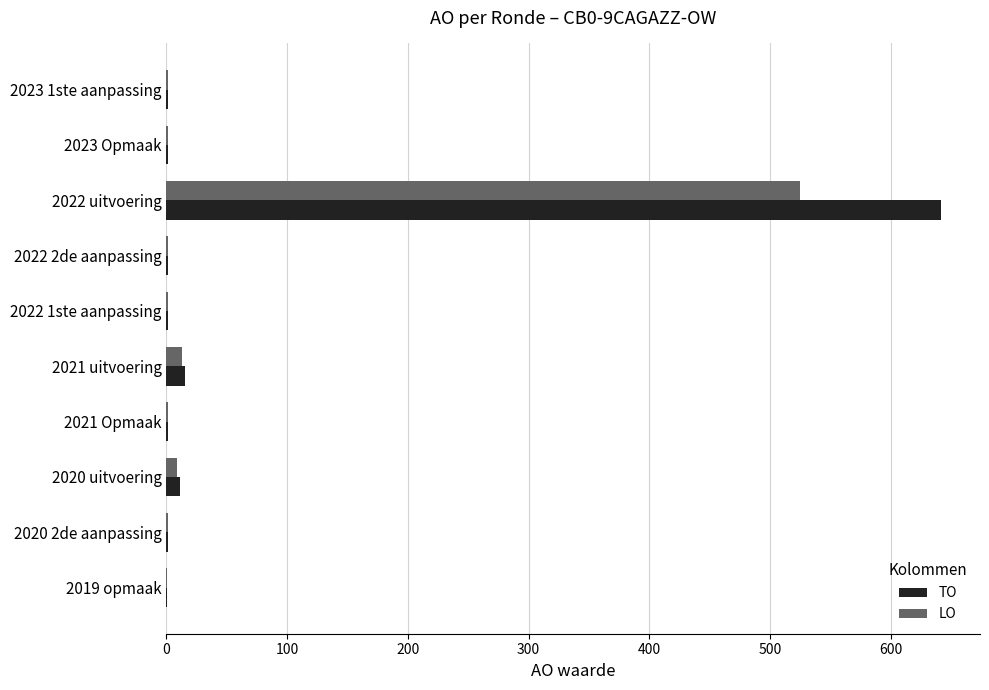

Which category has the highest value in the TO series?

2022 uitvoering